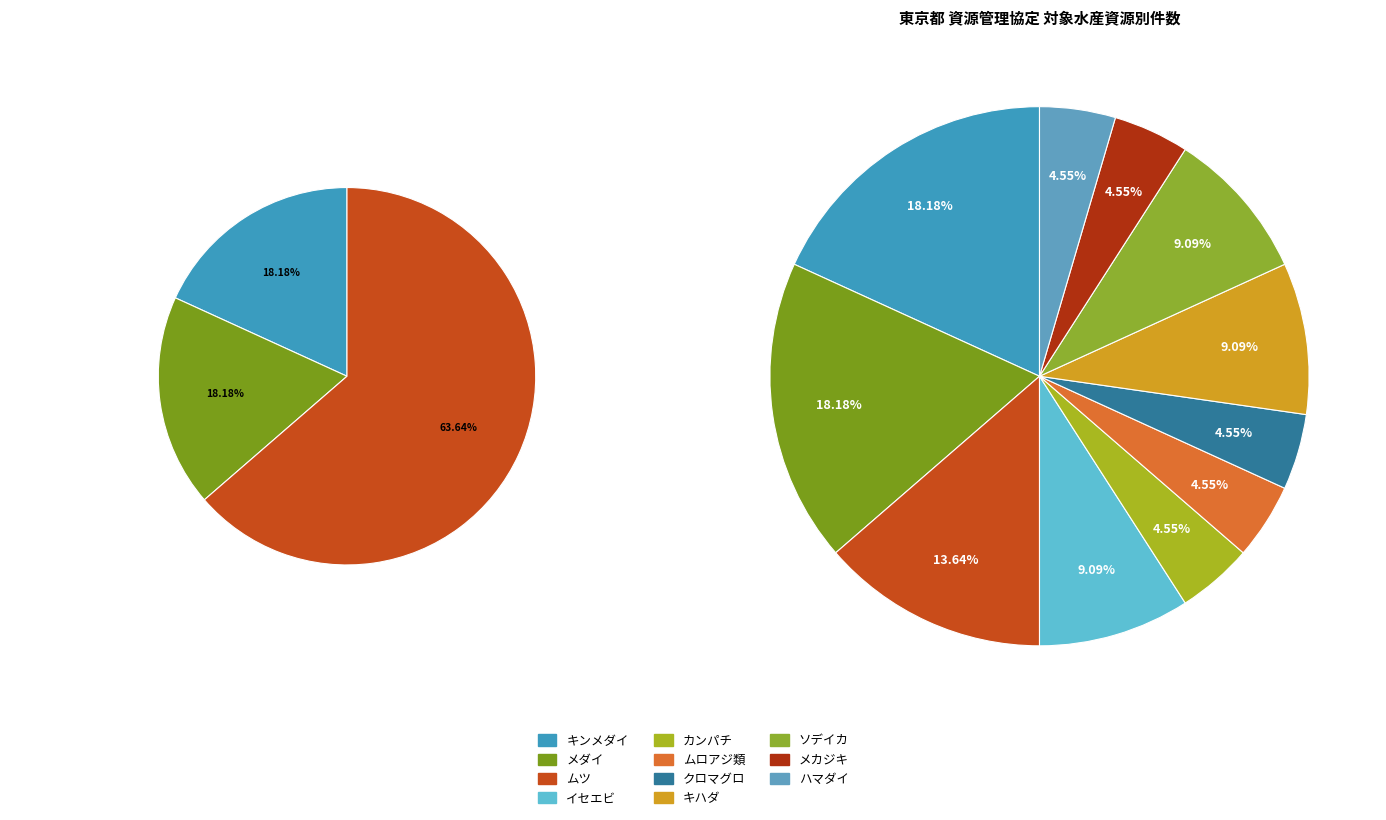

Does any single category account for the majority?

No